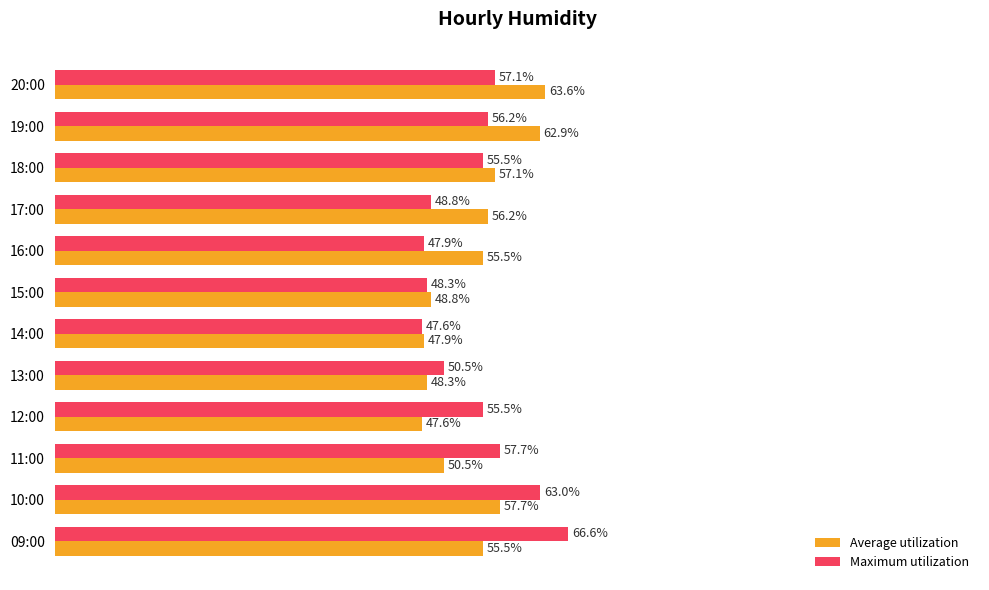

Which category has the highest value across all series?

09:00